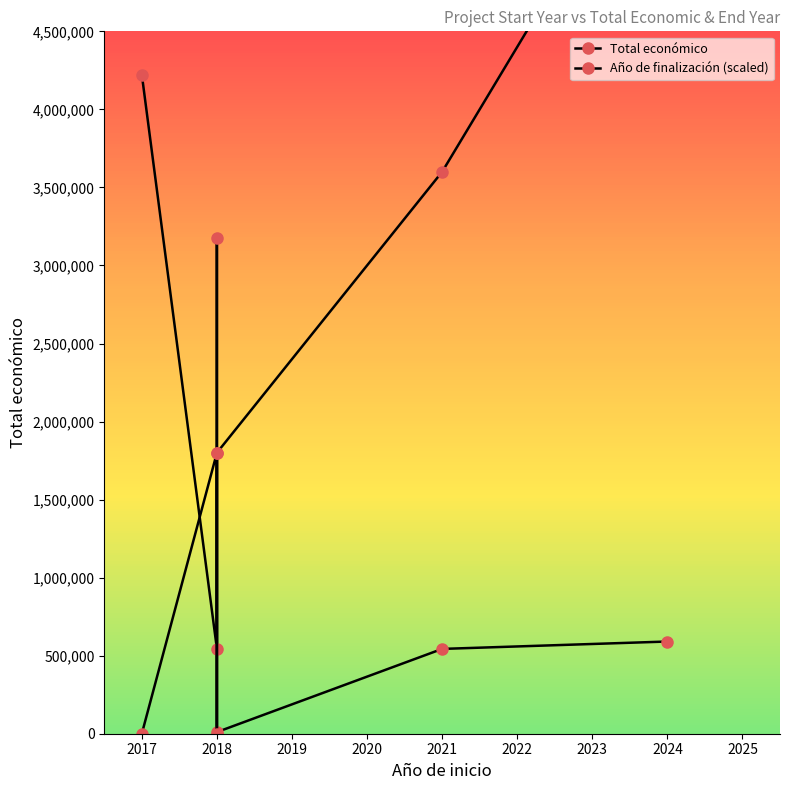

True or false: Año de finalización (scaled) has more than 0 points higher than both neighbors.

True